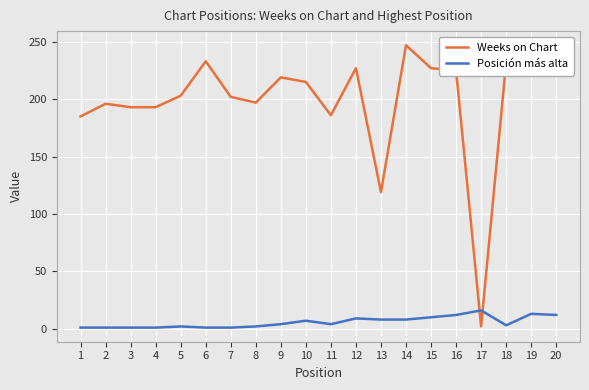

Which series has the largest range (max minus min)?

Weeks on Chart